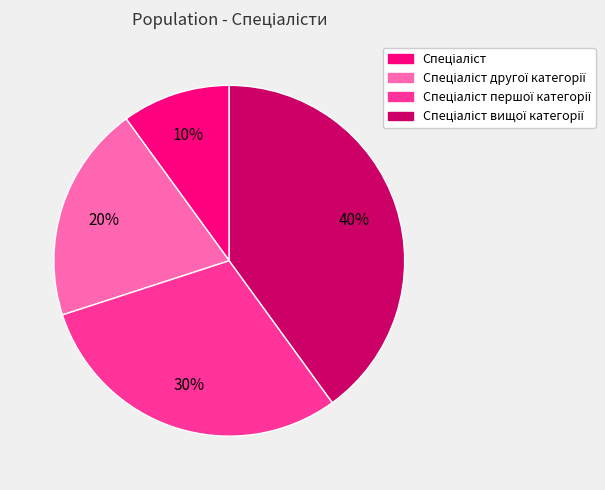

Is there any slice that represents more than half of the pie?

No